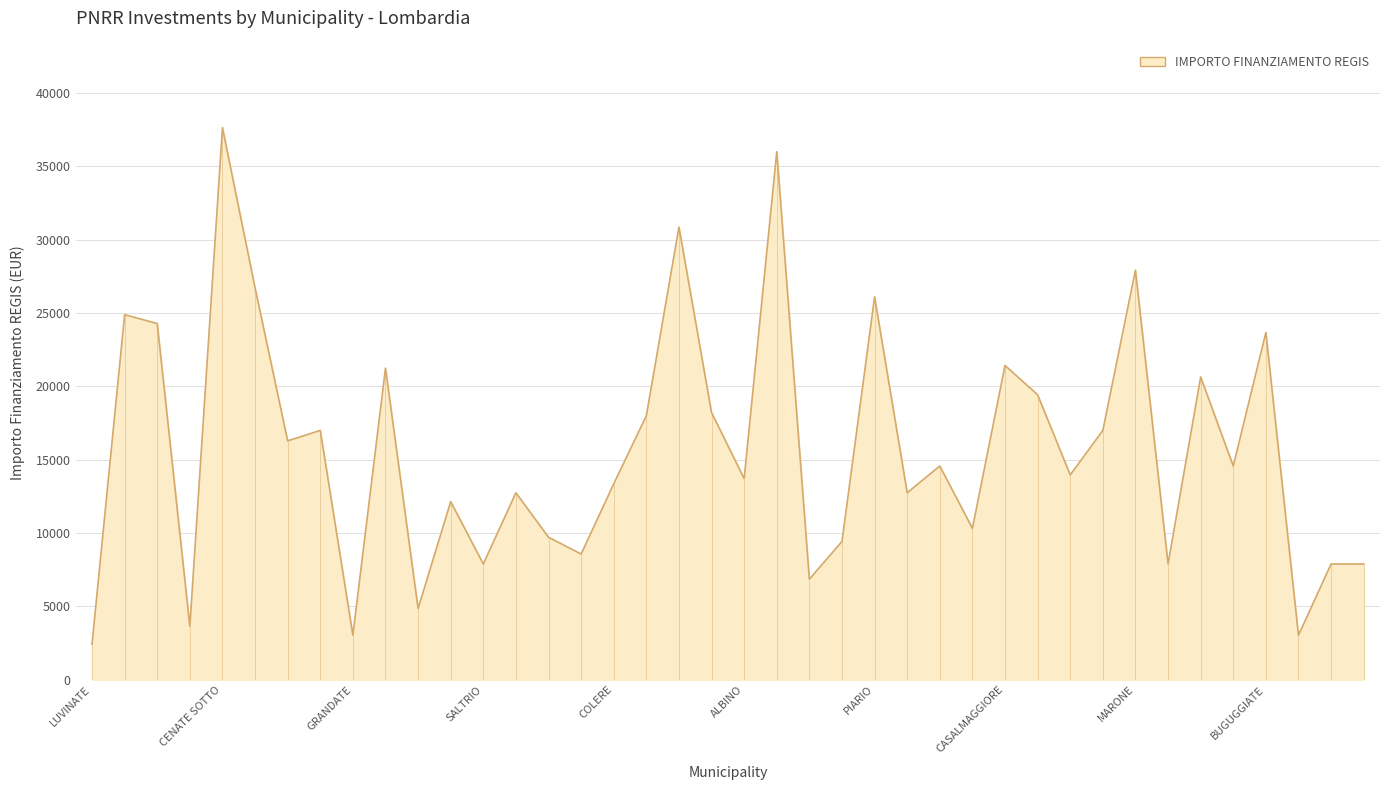

The value at CASALOLDO is 3642. True or false?

True